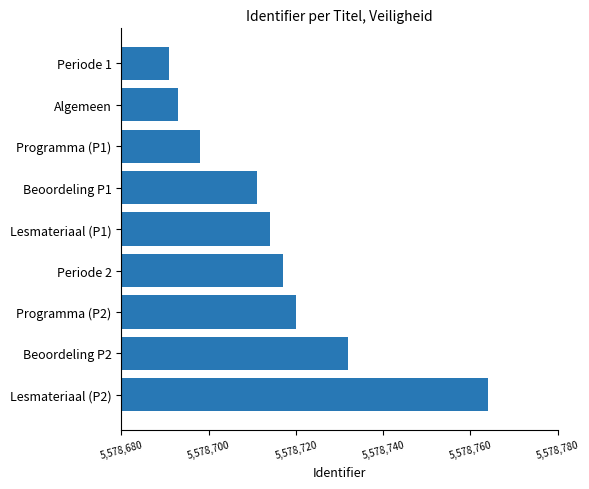

Reading top to bottom, extract all data points from this chart.

5578691	5578693	5578698	5578711	5578714	5578717	5578720	5578732	5578764